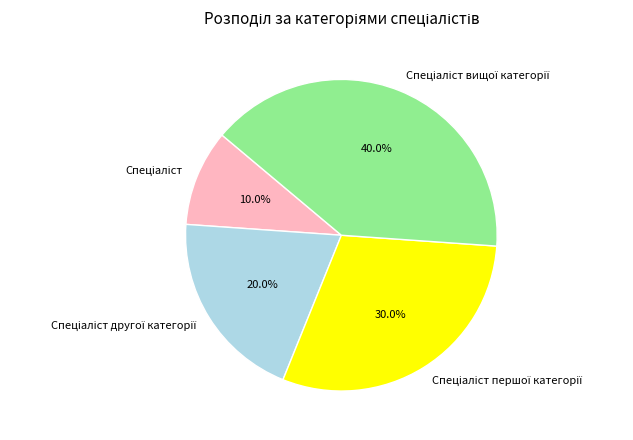

Does any single category account for the majority?

No